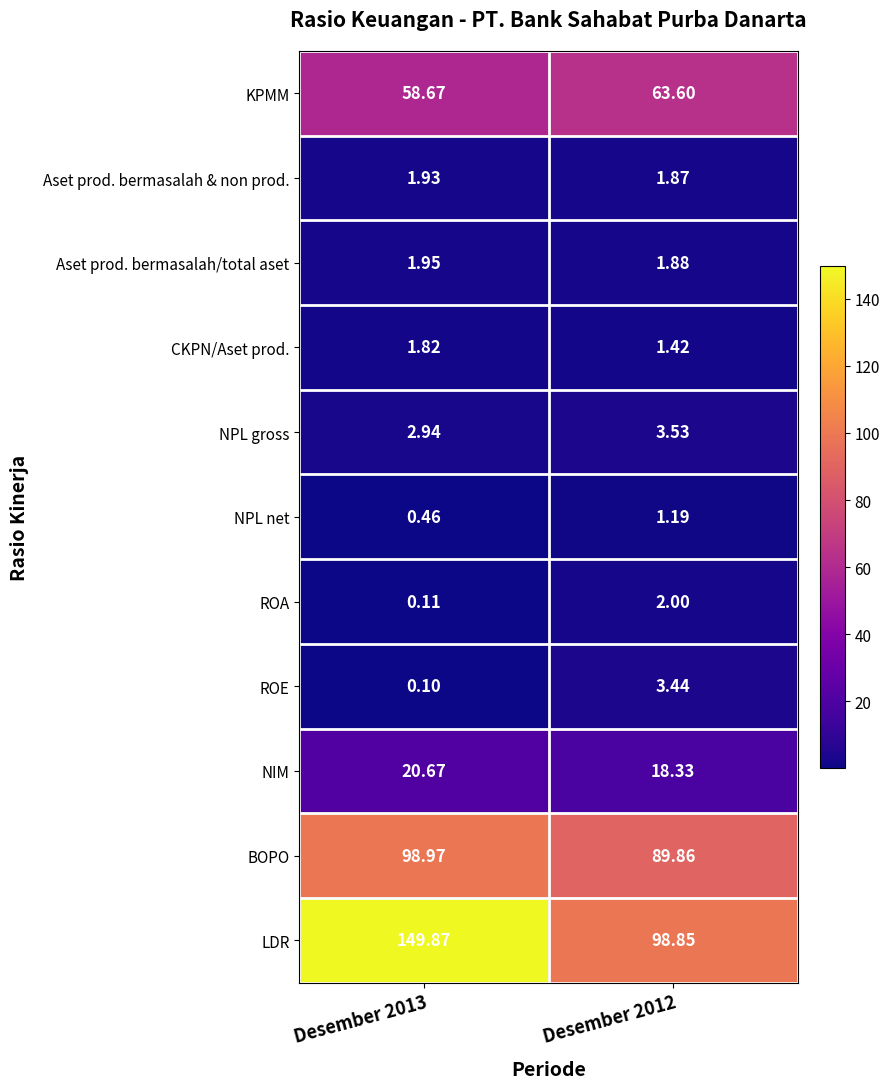

Which series changed the most between Desember 2013 and Desember 2012?

LDR